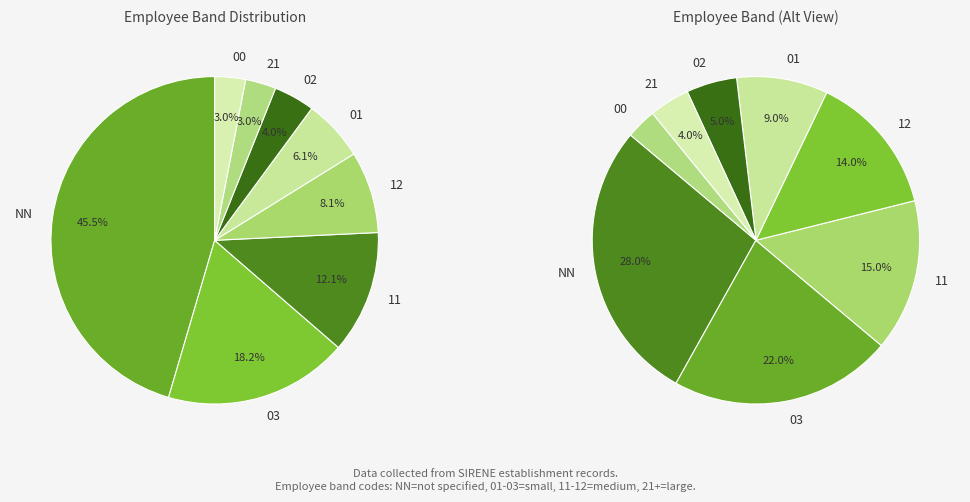

Does 11 represent more than half of the total?

No